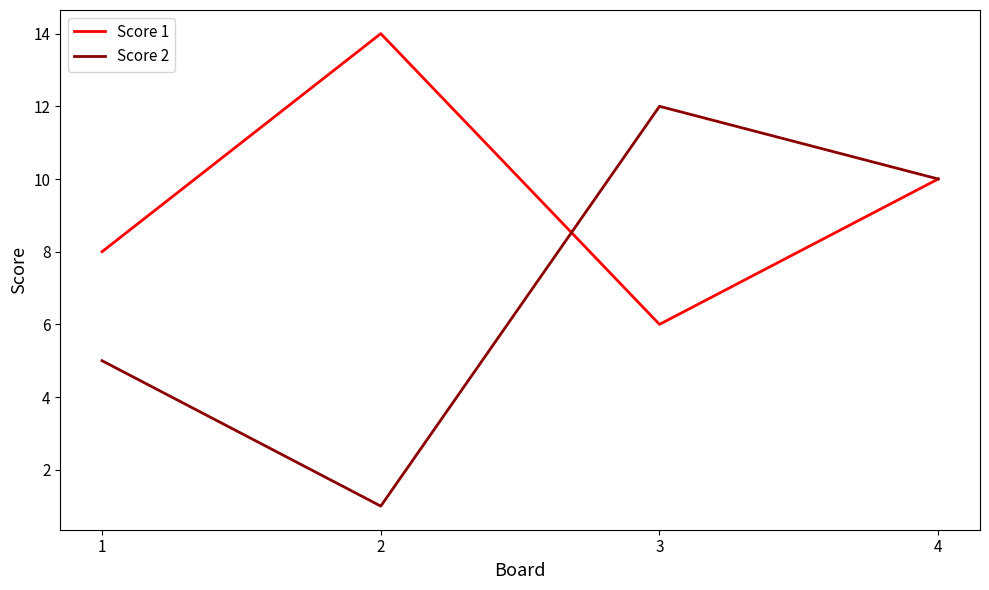

What is the difference between the Score 1 values at 4 and 1?

2